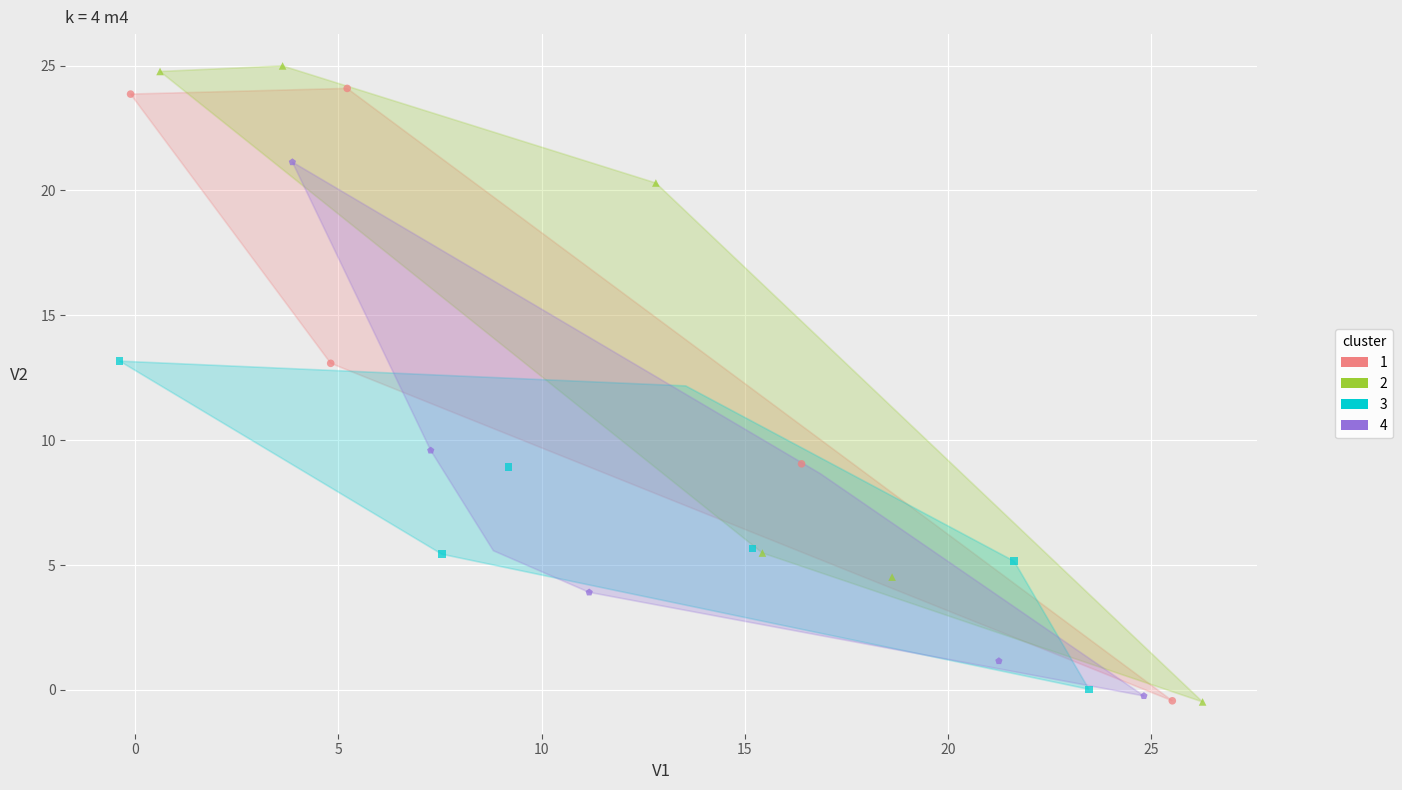

What are all the series names shown in the legend?

1, 2, 3, 4